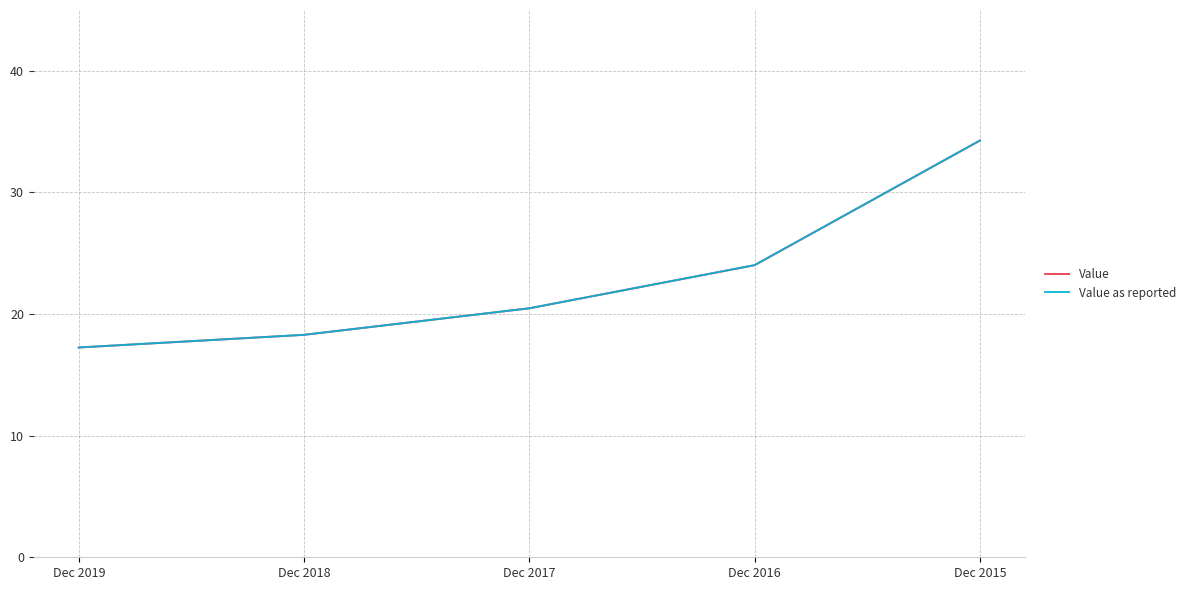

What is the value of the Value as reported point at the 4th from the left?

24.0